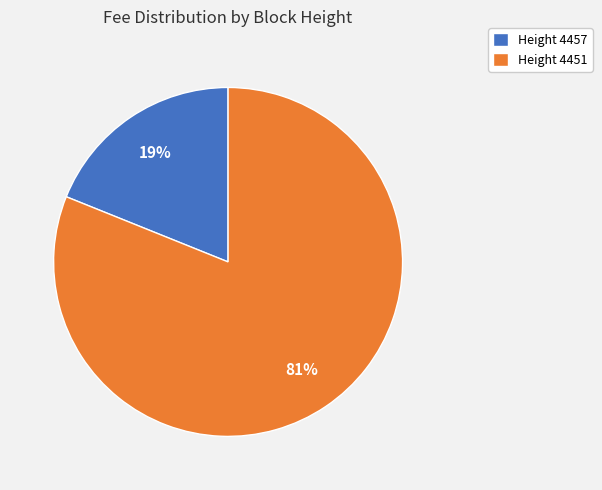

Rank the categories by value from highest to lowest.

Height 4451, Height 4457